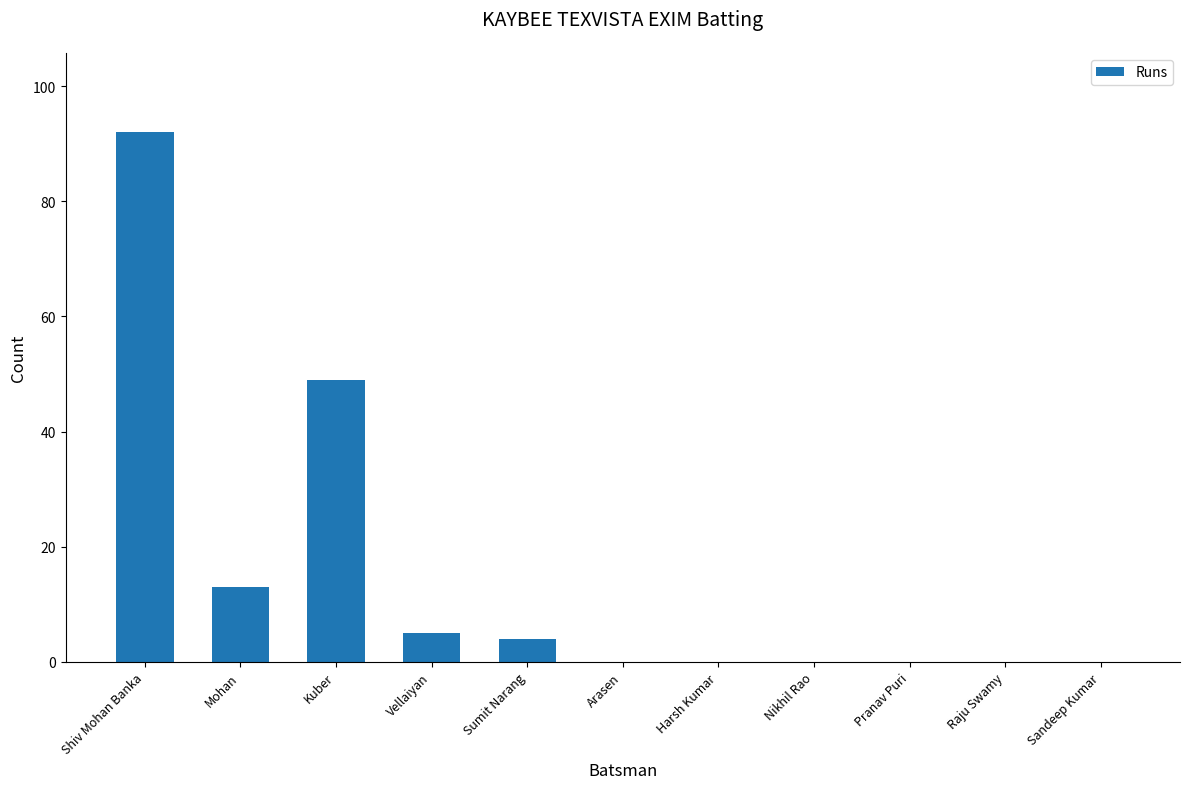

What is the sum of the values at Sumit Narang and Sandeep Kumar?

4